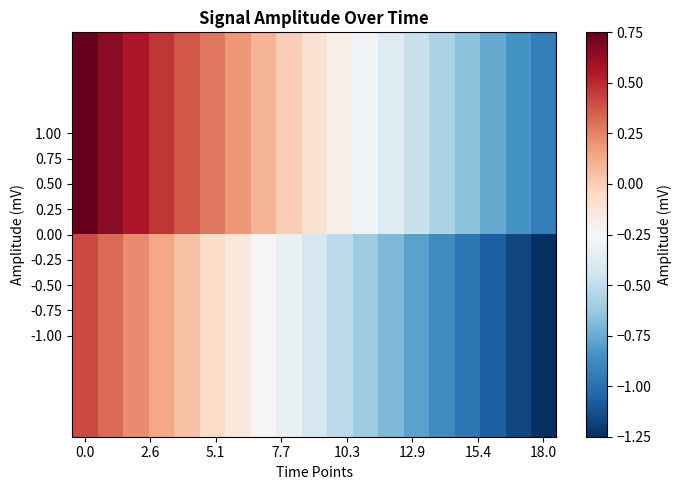

Which series has the widest spread of values?

1.00